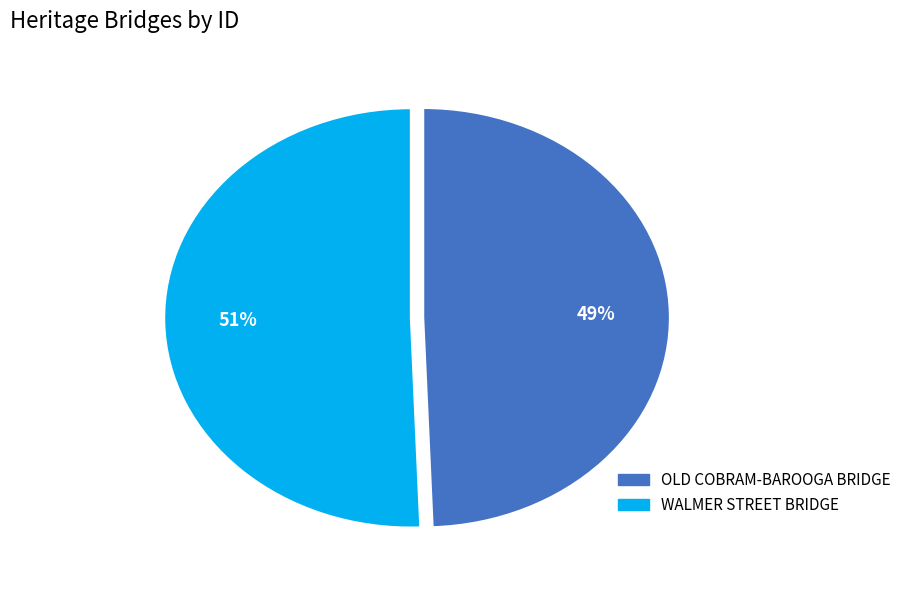

Count the number of slices in the pie.

2